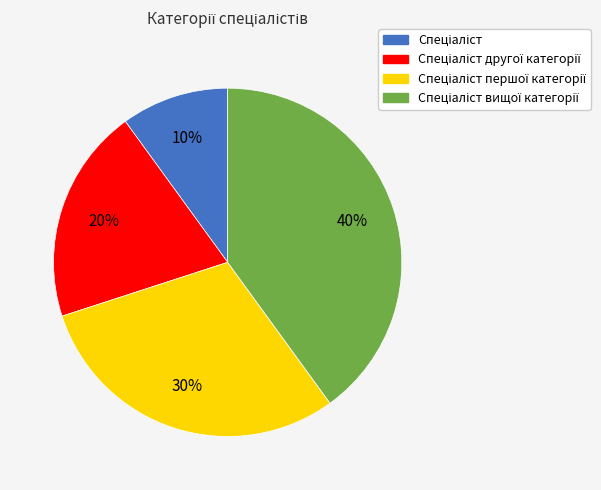

To the nearest percent, what is the average slice percentage?

25%